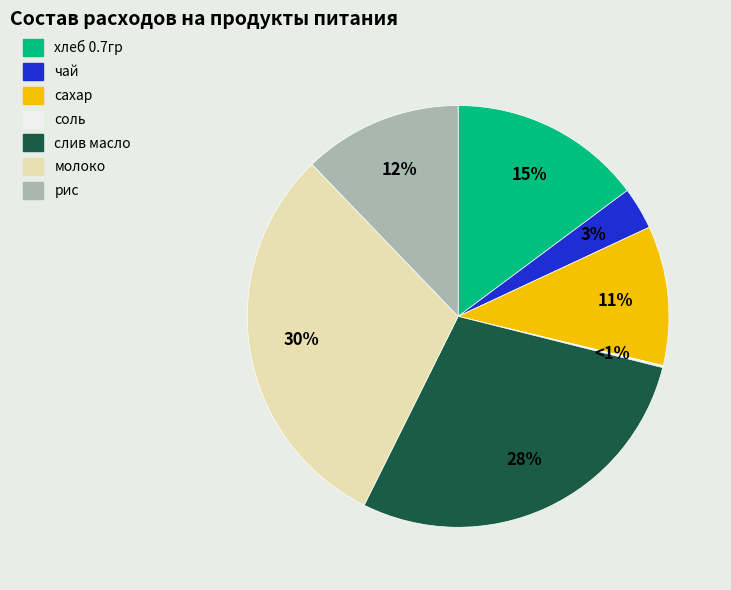

True or false: молоко accounts for 30% of the total.

True